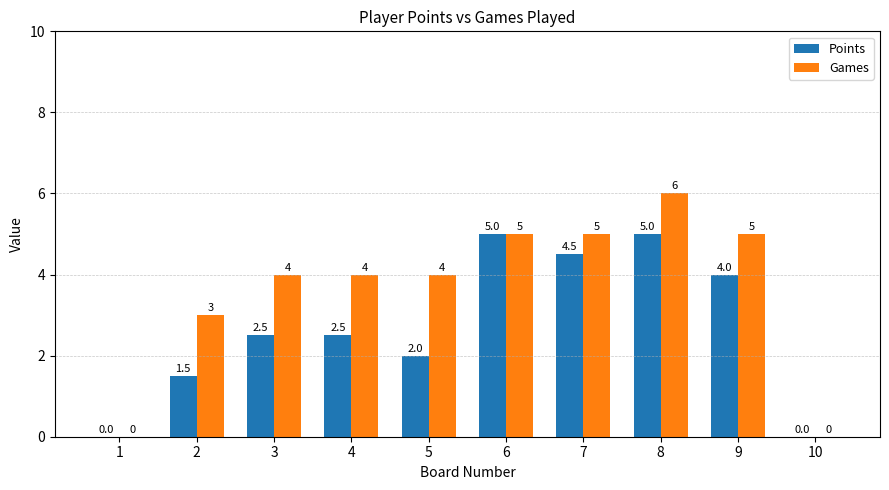

What is the total value across all series at 2?

4.5